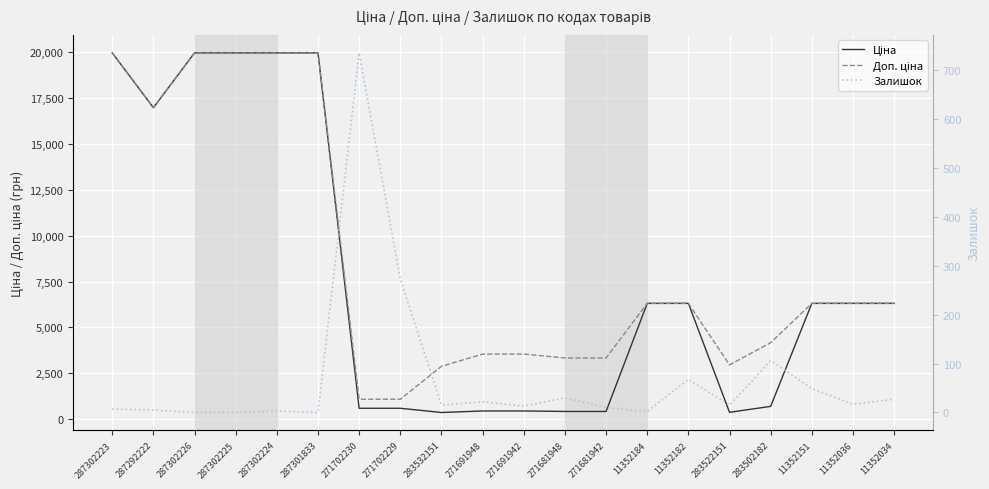

Is it true that Ціна equals 16976.3 at 287292222?

True